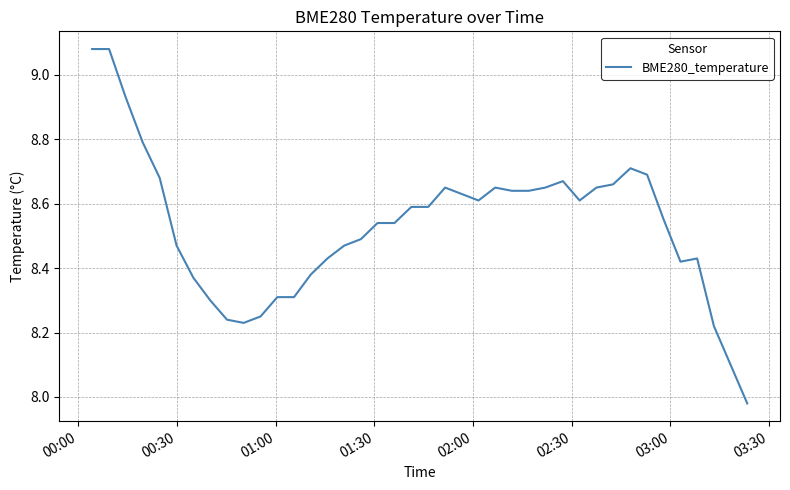

What is the difference between the maximum and minimum values?

1.1